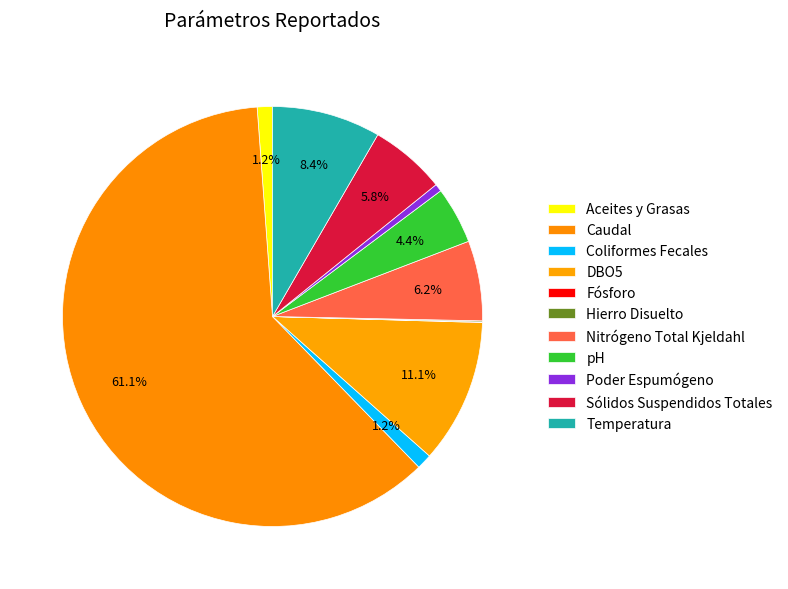

Is there any slice that represents more than half of the pie?

Yes